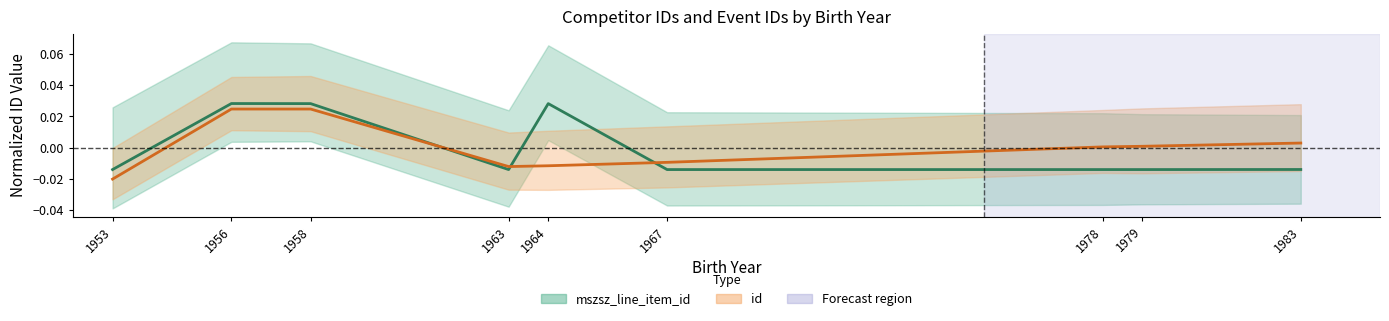

Which series changed the most between 1956 and 1963?

mszsz_line_item_id